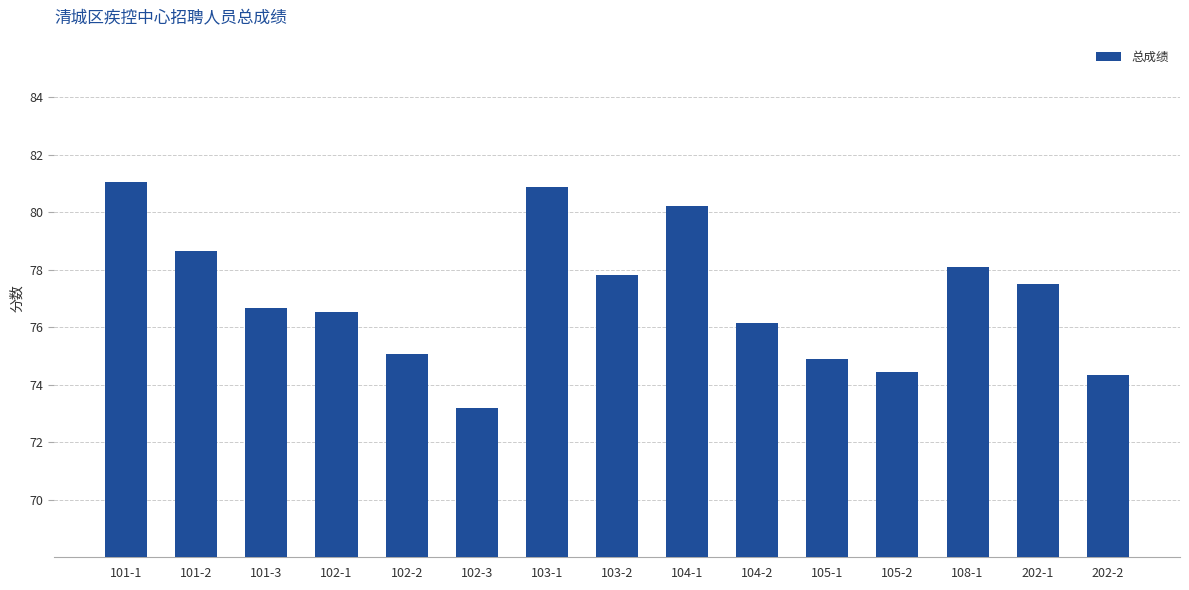

Reading left to right, list all the values displayed in this chart.

101-1=81.0	101-2=78.6	101-3=76.7	102-1=76.5	102-2=75.1	102-3=73.2	103-1=80.9	103-2=77.8	104-1=80.2	104-2=76.1	105-1=74.9	105-2=74.5	108-1=78.1	202-1=77.5	202-2=74.3